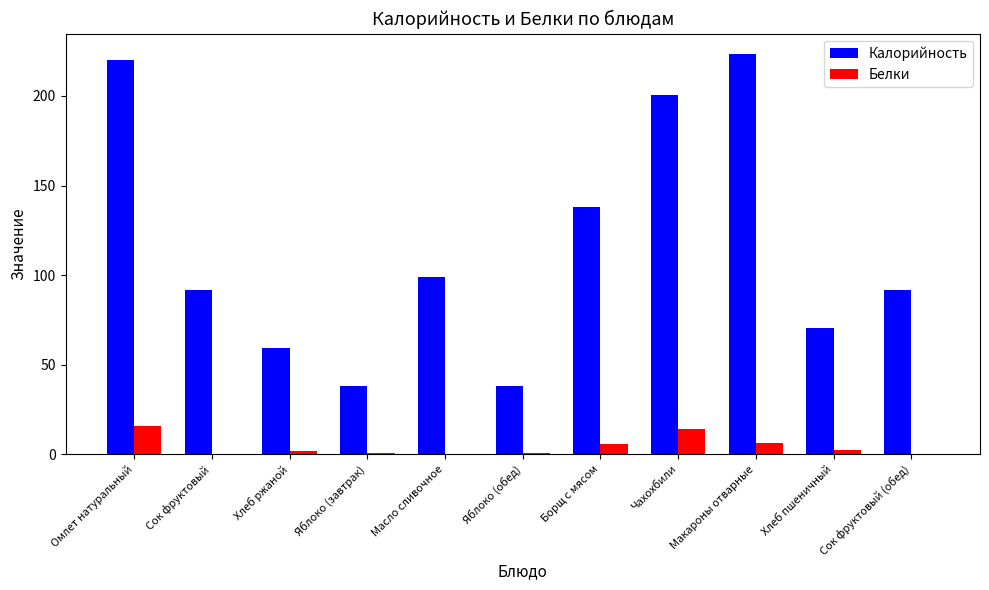

Read the Белки value at Омлет натуральный.

15.6